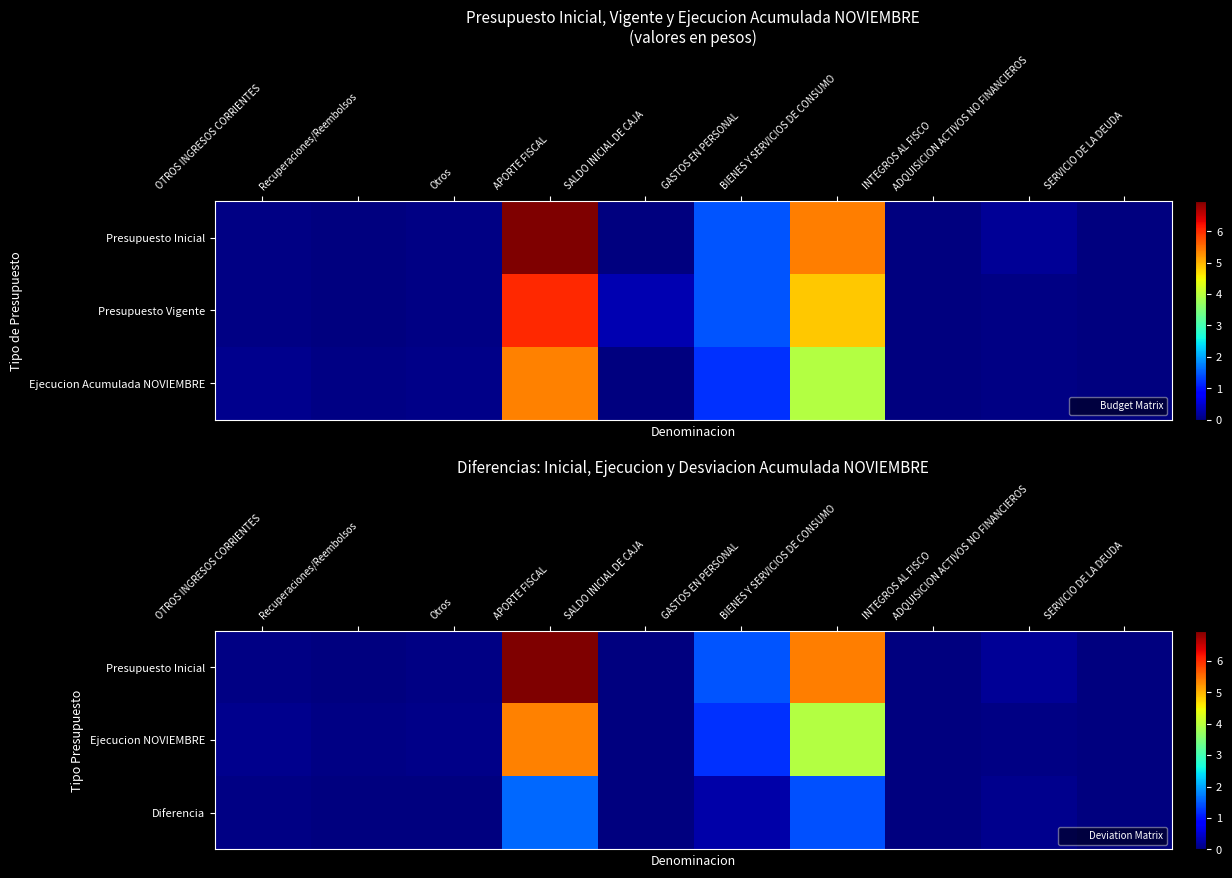

The Diferencia series shows 6915 at Recuperaciones/Reembolsos. True or false?

False